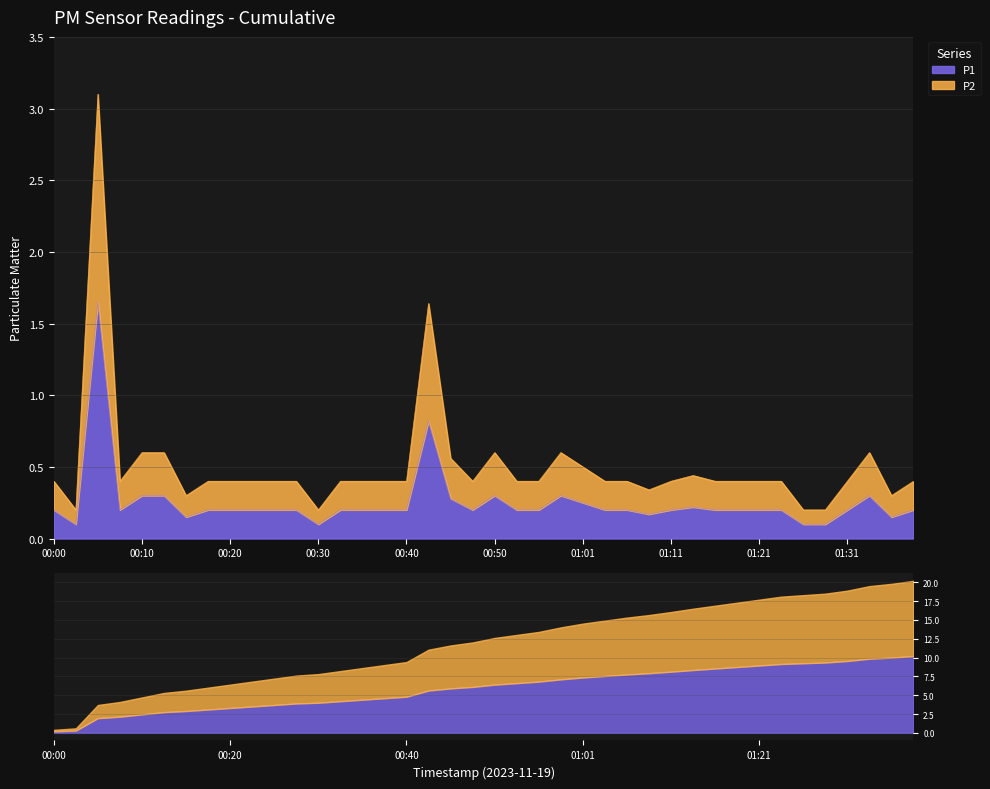

The P2 series shows 0.3 at 01:34. True or false?

False